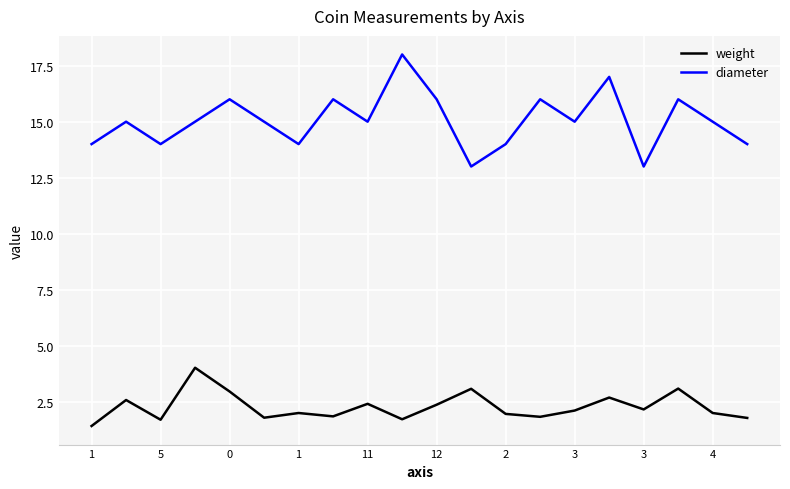

Rank the series by their maximum value, from highest to lowest.

diameter, weight